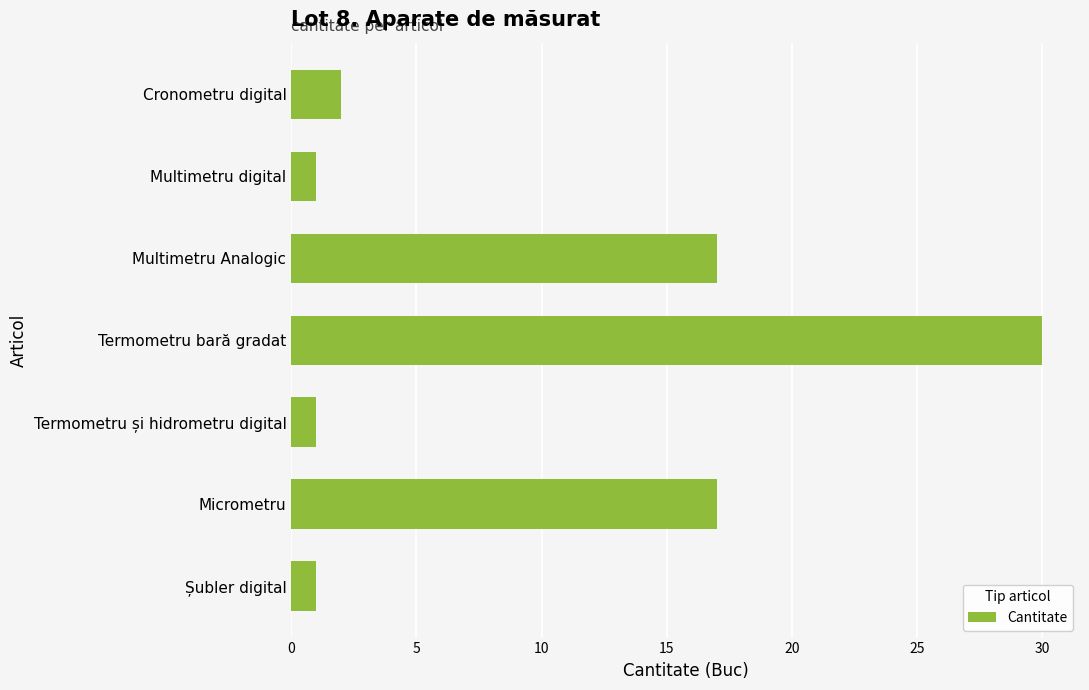

What is the difference between the maximum and minimum values?

29